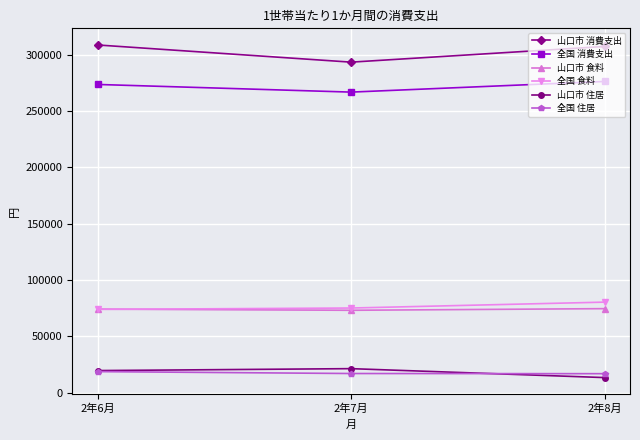

Rank the series by their maximum value, from highest to lowest.

山口市 消費支出, 全国 消費支出, 全国 食料, 山口市 食料, 山口市 住居, 全国 住居